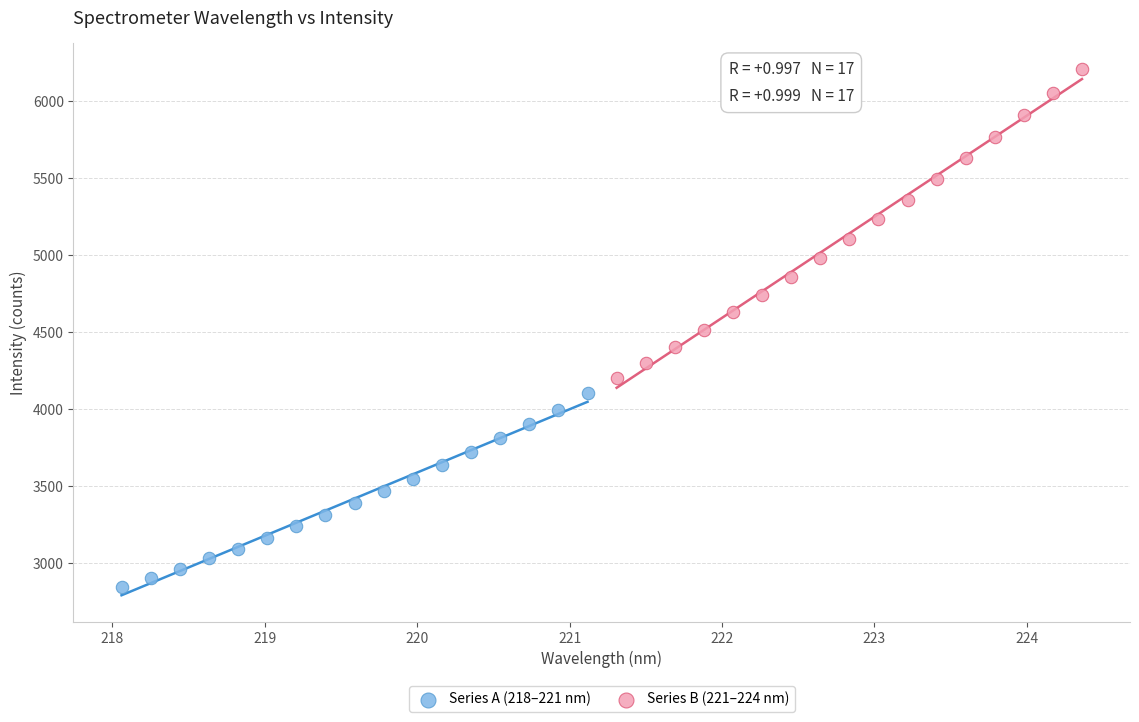

What are all the series names shown in the legend?

Series A (218–221 nm), Series B (221–224 nm)